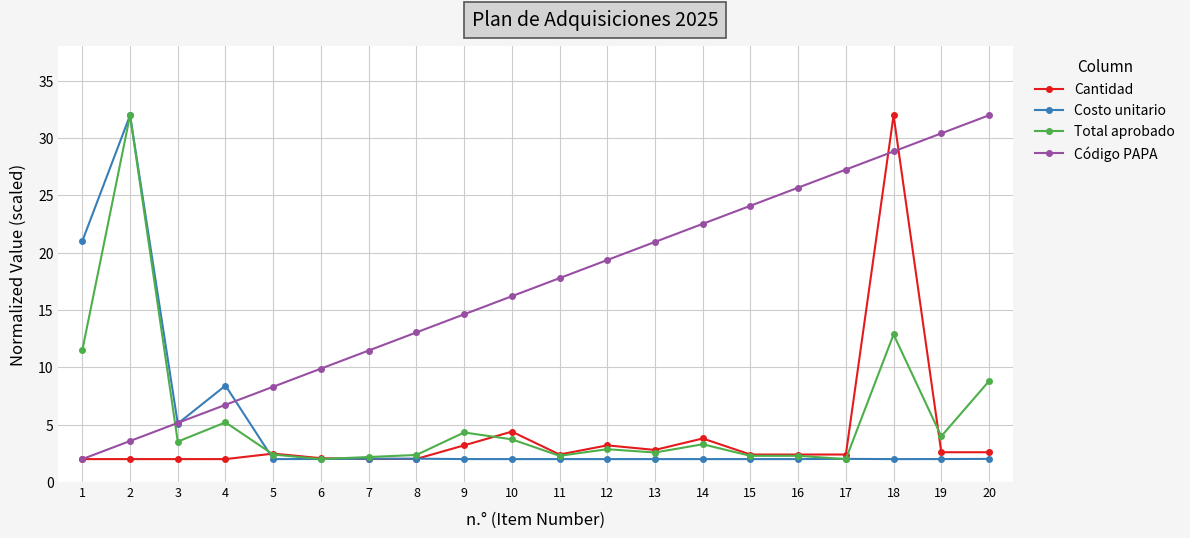

What is the maximum value for Total aprobado?

32.0